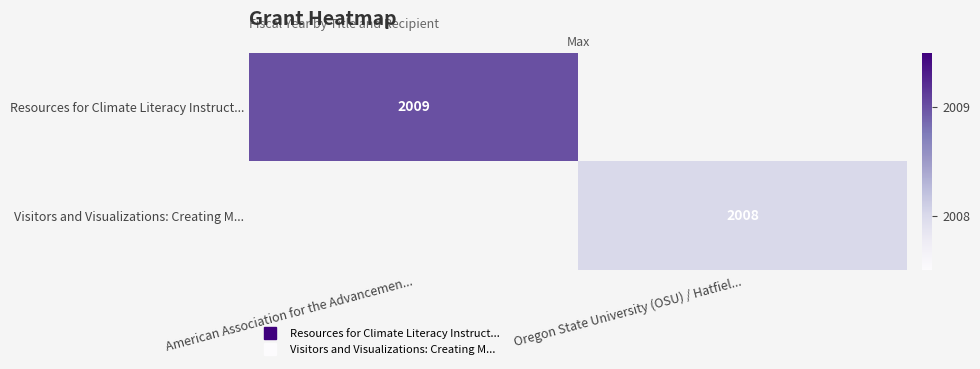

Count the number of data series in this chart.

2